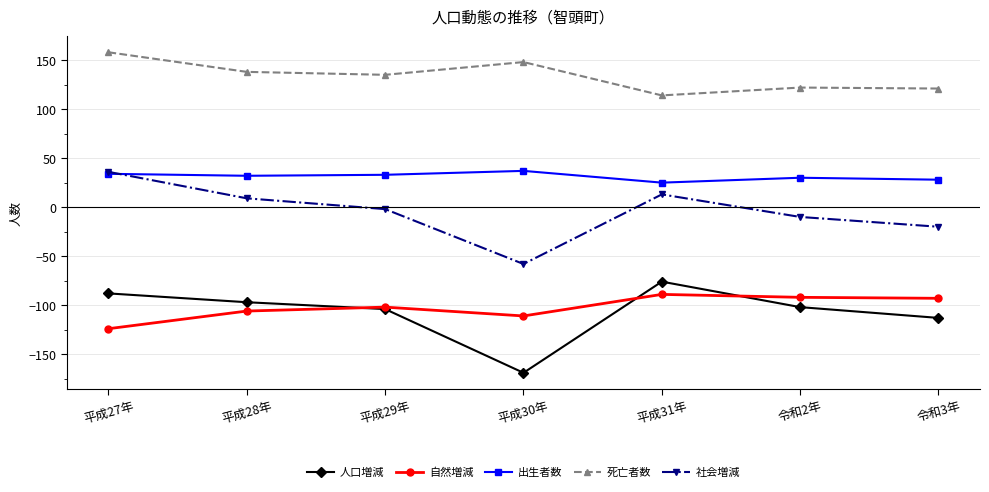

What is the greatest value displayed?

158